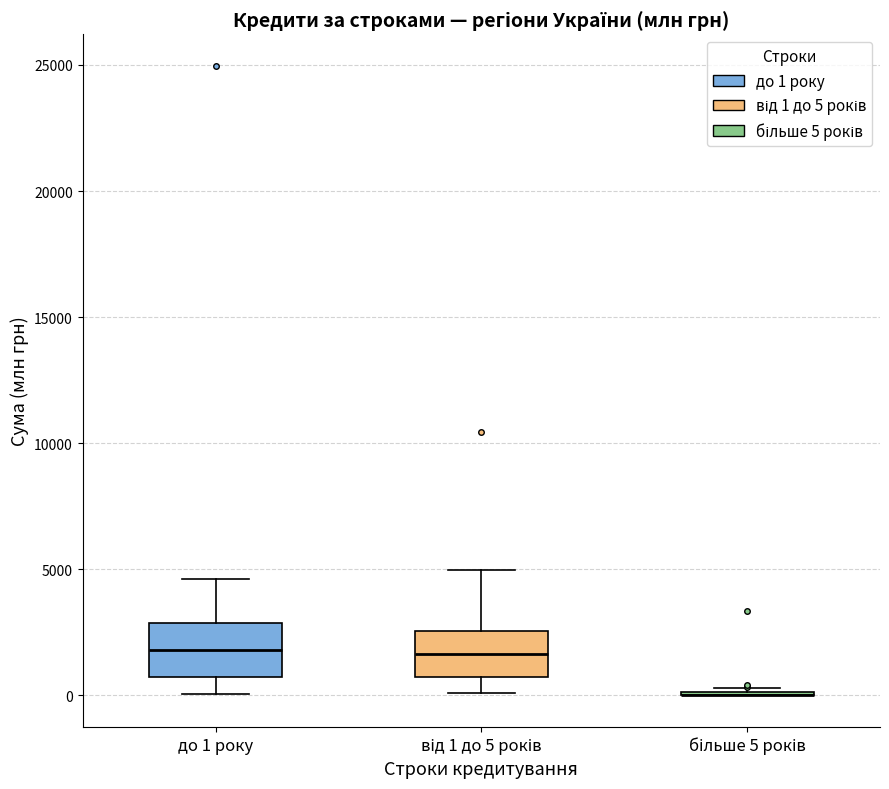

Reading left to right, read every box against the y-axis: the position of its median line, the range the box covers, and the ends of its whiskers. The values are not printed on the chart, so give them approximately, as read against the axis.

до 1 року: median 2000, box 500 to 3000, whiskers 0 to 4500
від 1 до 5 років: median 1500, box 500 to 2500, whiskers 0 to 5000
більше 5 років: box collapsed to a line at 0, whiskers 0 to 500